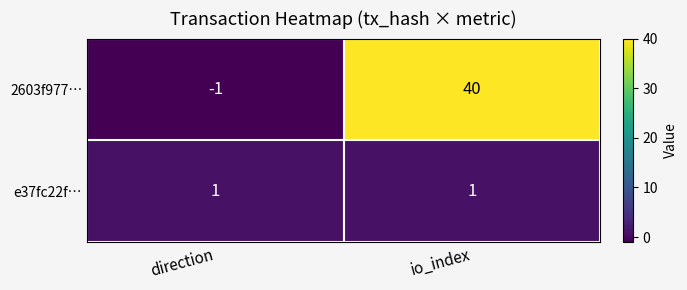

What is the total value across all series at io_index?

41